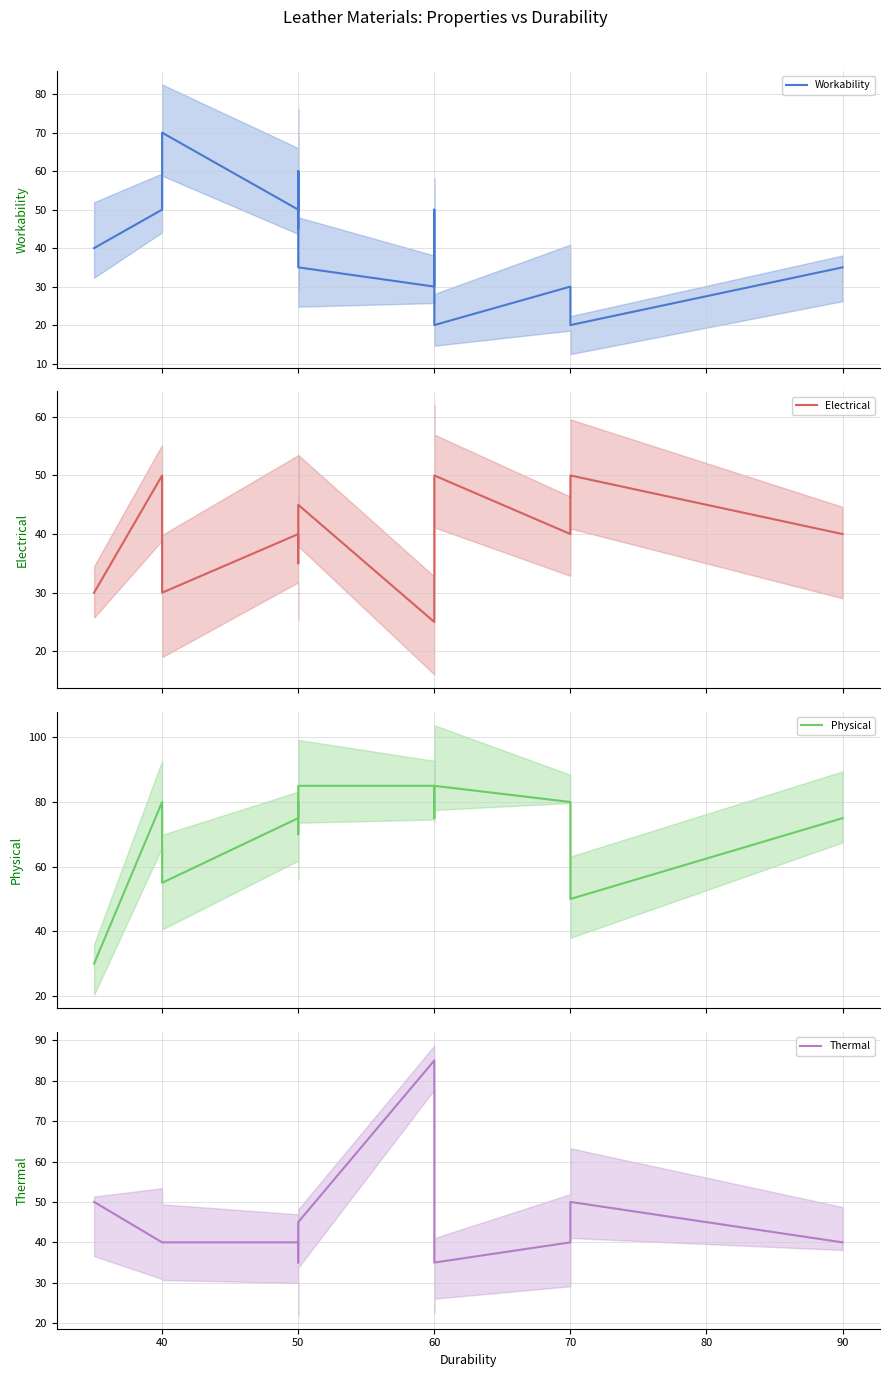

What is the label of the 11th point from the right?

70